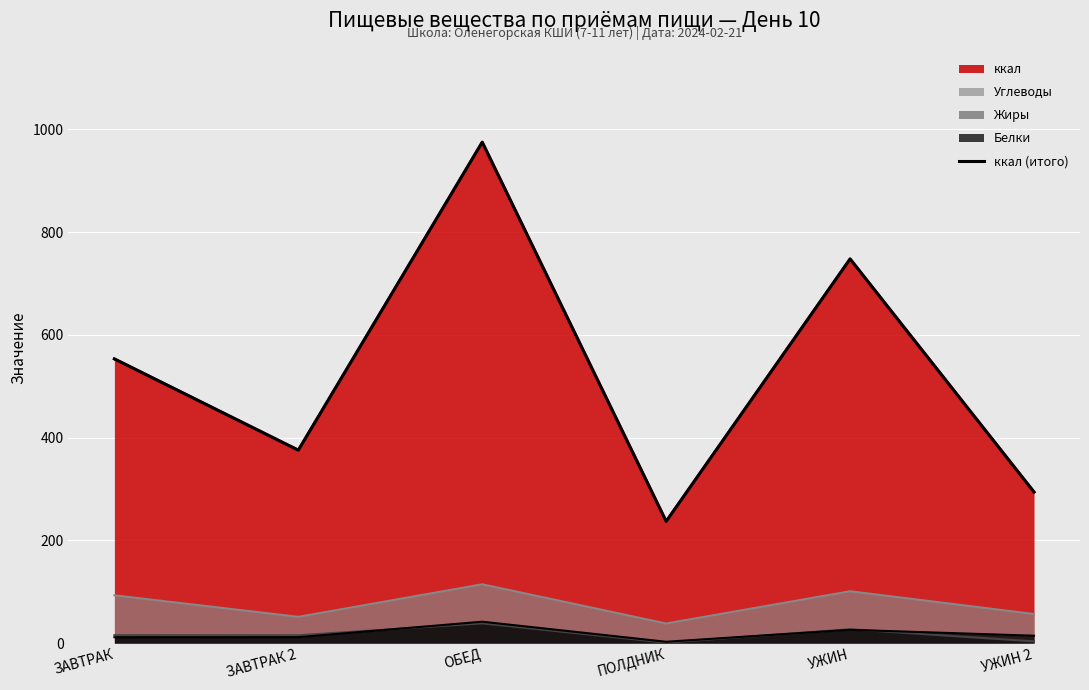

Reading left to right, list all the values displayed in this chart.

553.3	375.6	975.3	237.0	747.9	294.2